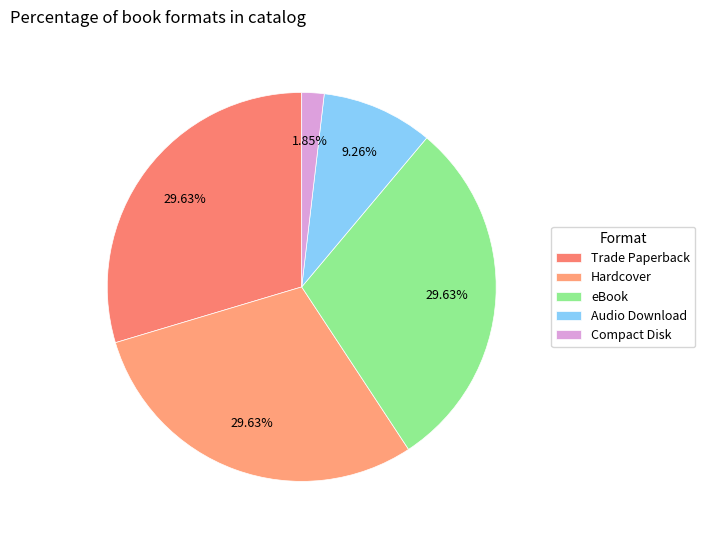

Rank the categories by value from lowest to highest.

Compact Disk, Audio Download, Trade Paperback, Hardcover, eBook